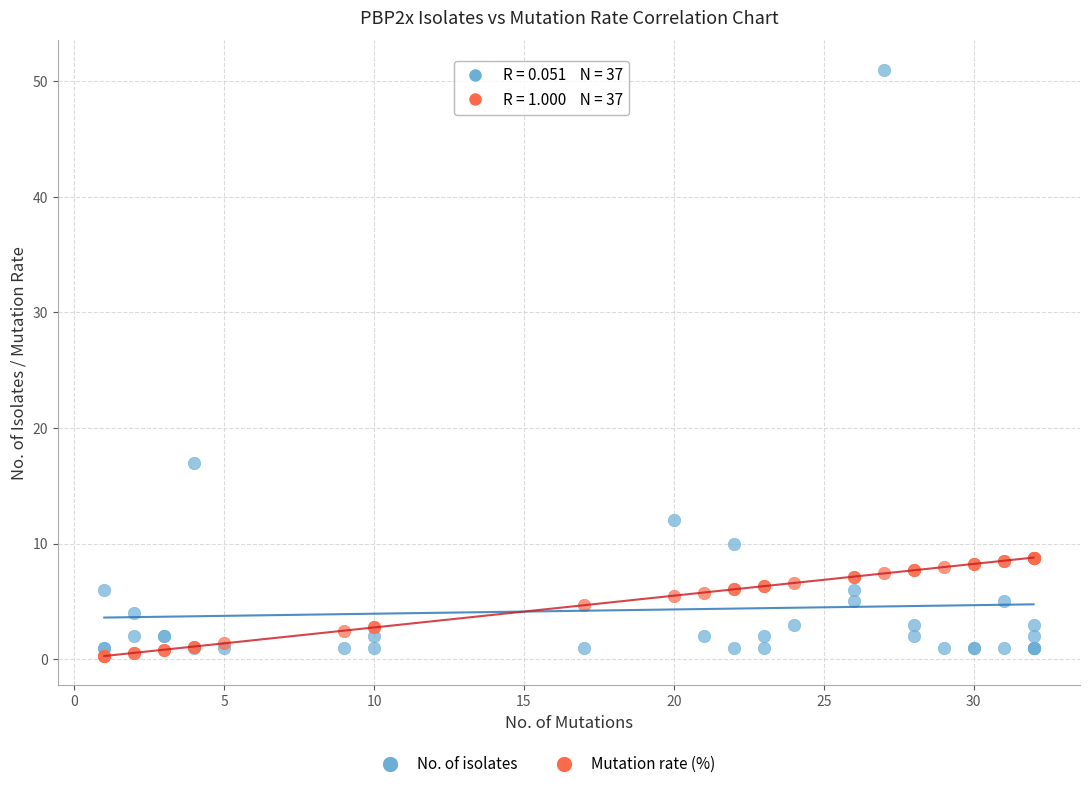

What is the X range (max minus min) for the scatter plot?

31.0